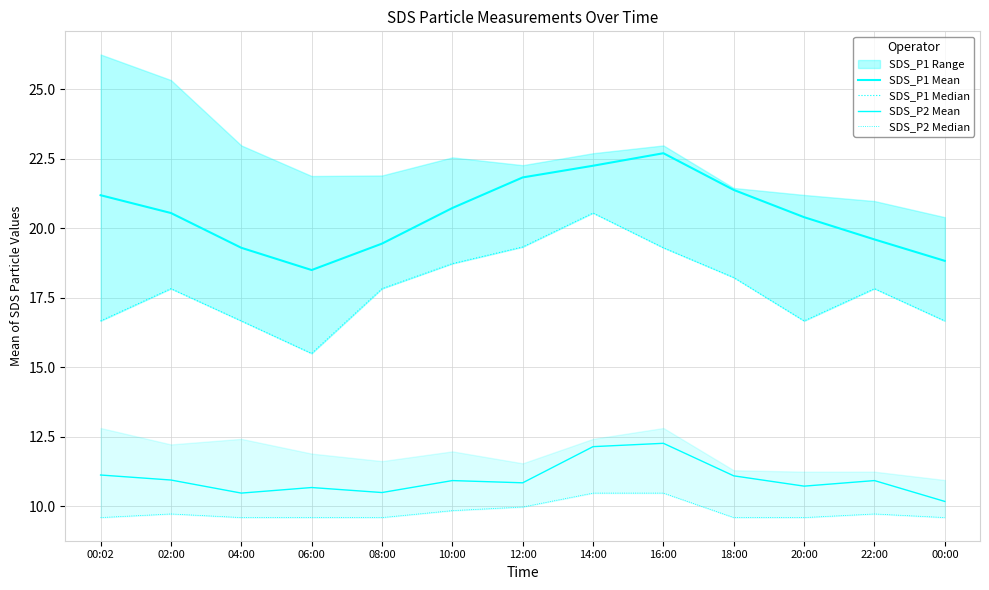

Which series has the largest range (max minus min)?

SDS_P1 Median